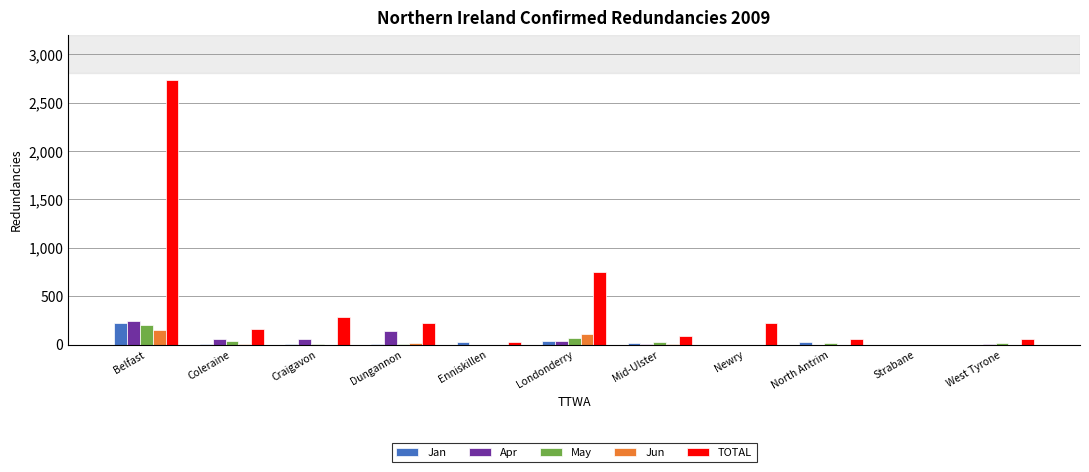

What is the difference between the Jun values at Newry and Londonderry?

110